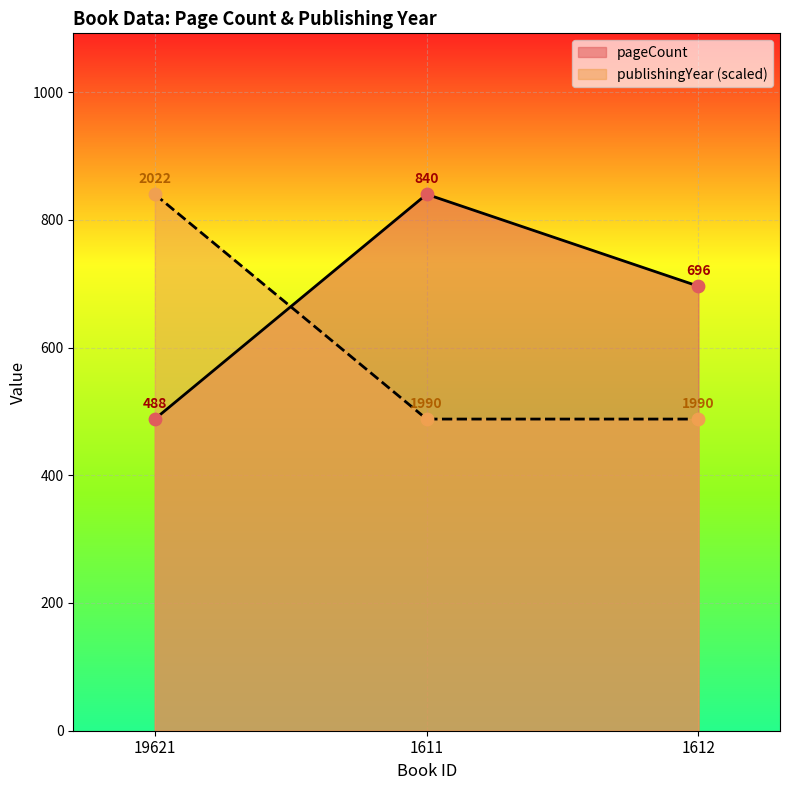

Which series reaches the minimum Y coordinate?

pageCount